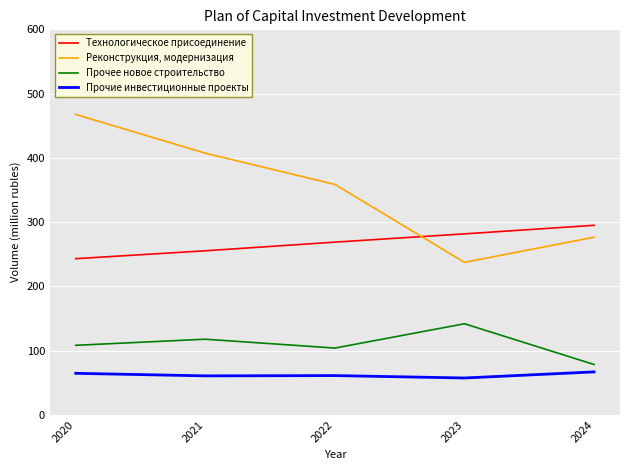

True or false: Прочие инвестиционные проекты and Реконструкция, модернизация intersect in this chart.

False